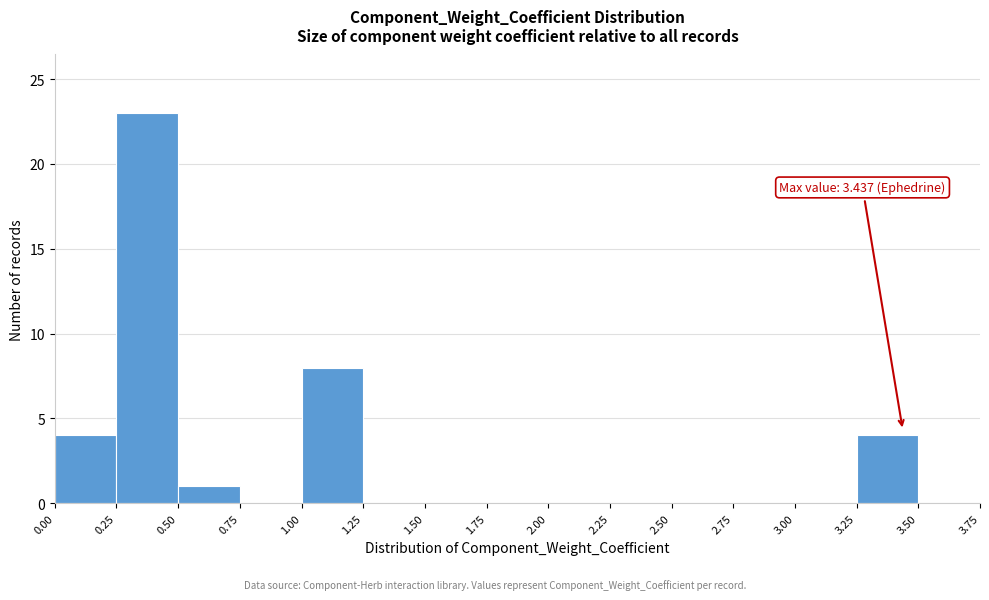

Over which range of the x-axis is the bar tallest?

0.25 to 0.50